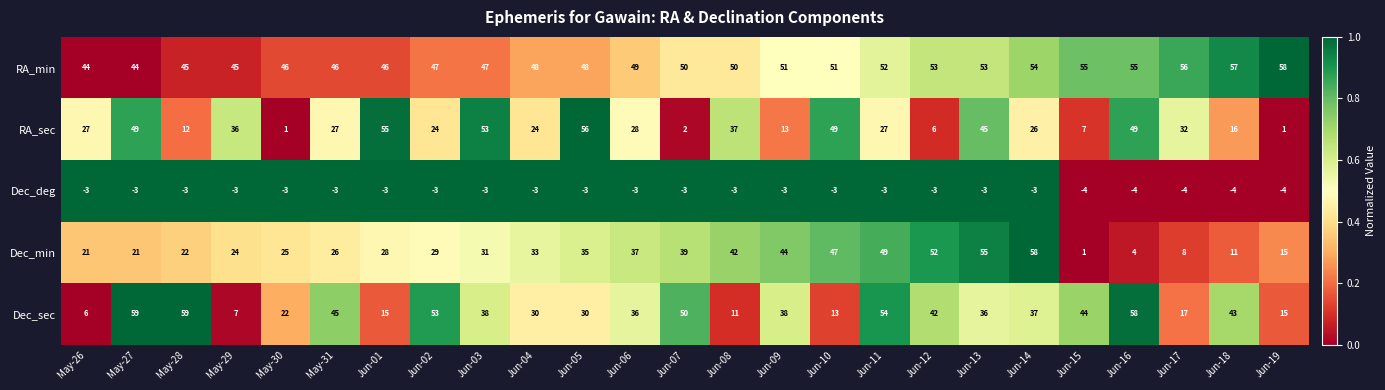

The value of RA_sec at May-26 is 27. True or false?

True